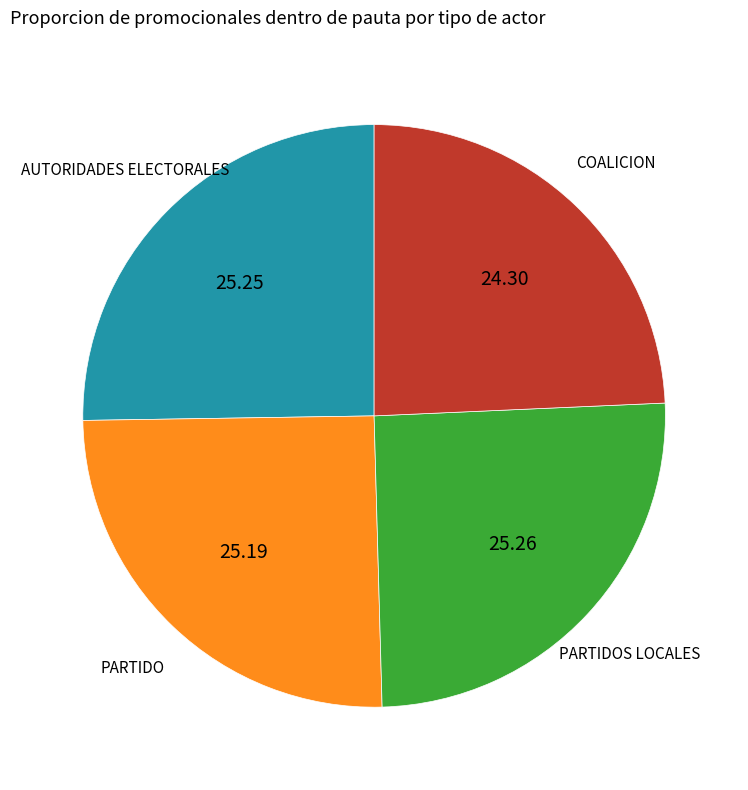

Is there any slice that represents more than half of the pie?

No